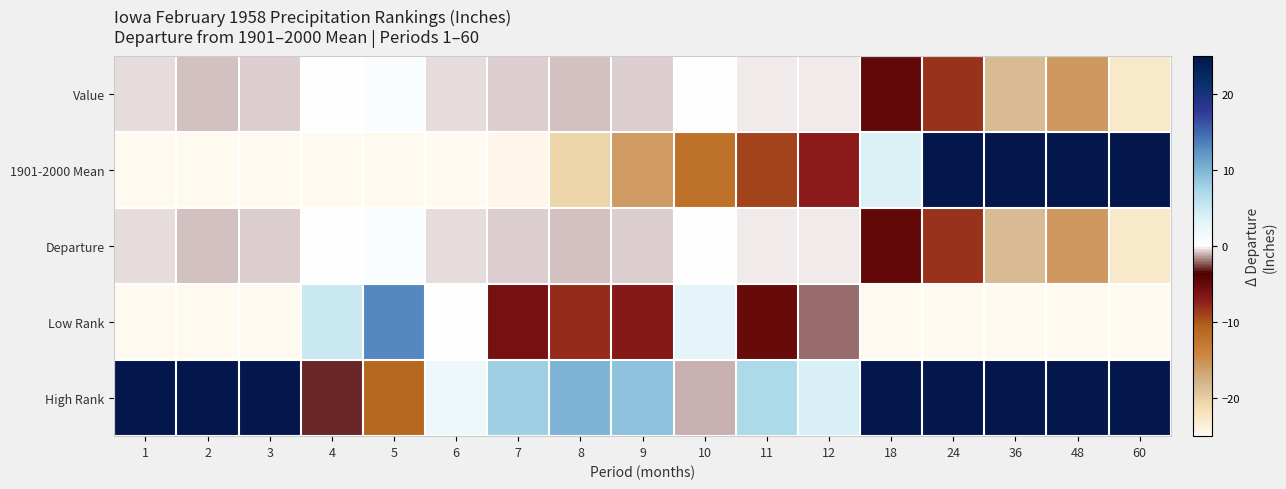

Which series has the largest range (max minus min)?

1901-2000 Mean